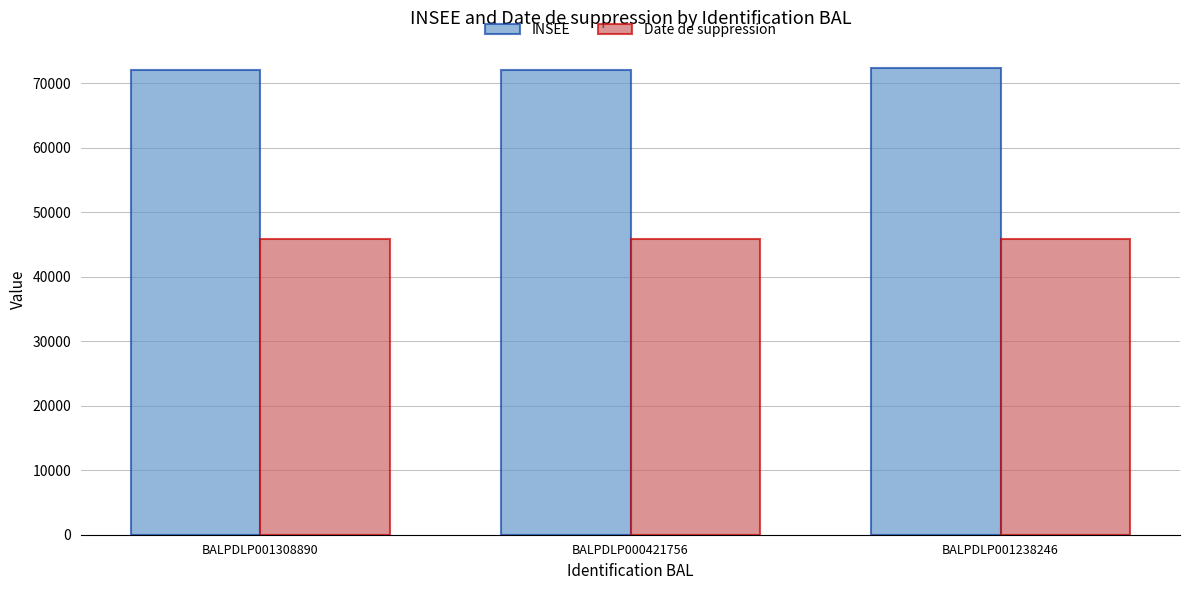

What is the lowest value of the Date de suppression series?

45931